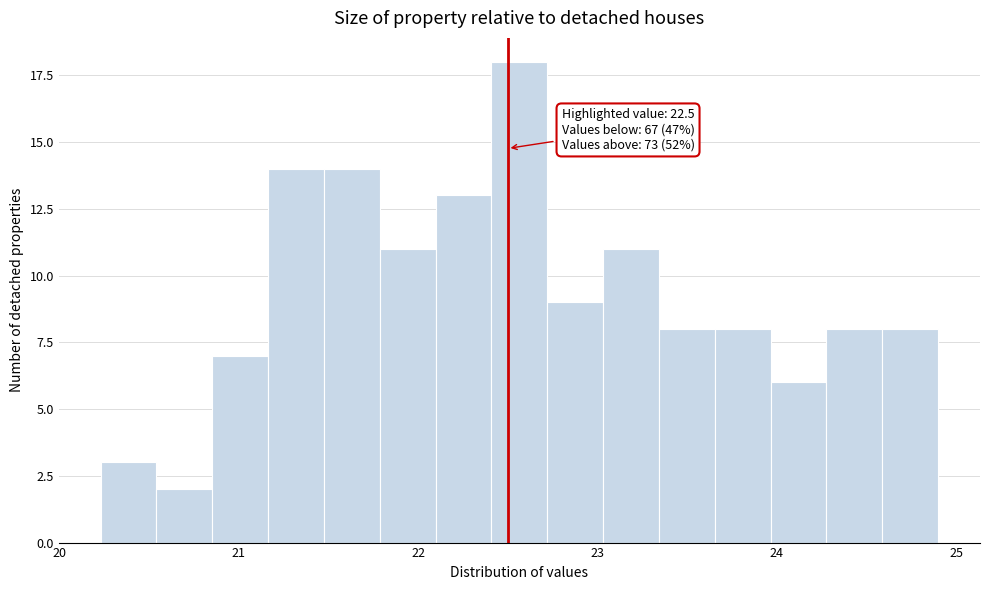

Read against the x-axis, roughly where is the centre of the tallest bar?

22.6